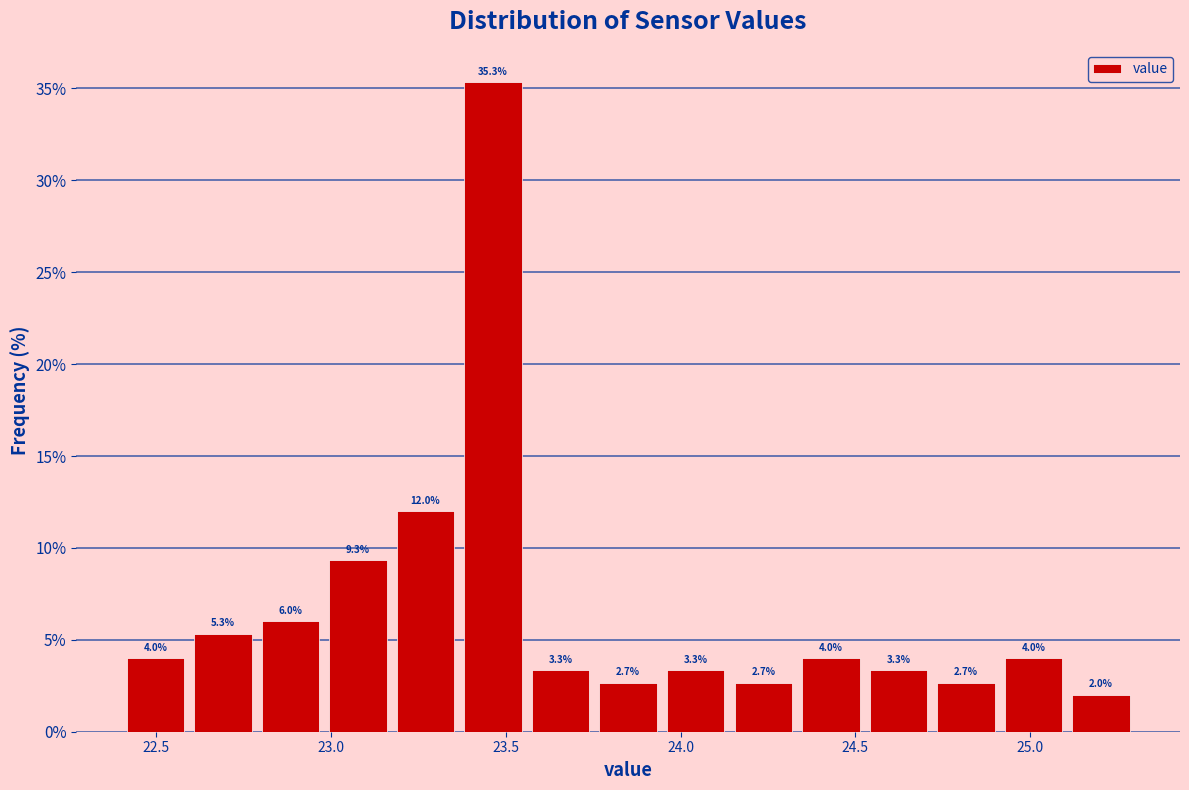

Read against the x-axis, roughly where is the centre of the tallest bar?

23.45